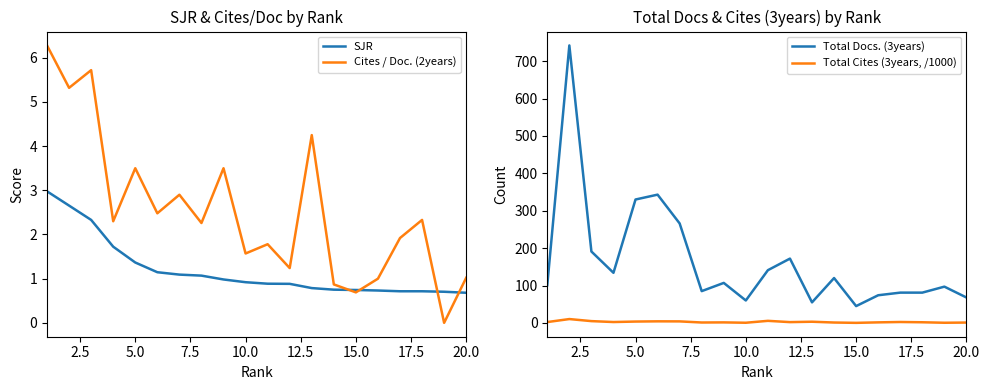

What is the highest value of the SJR series?

3.0